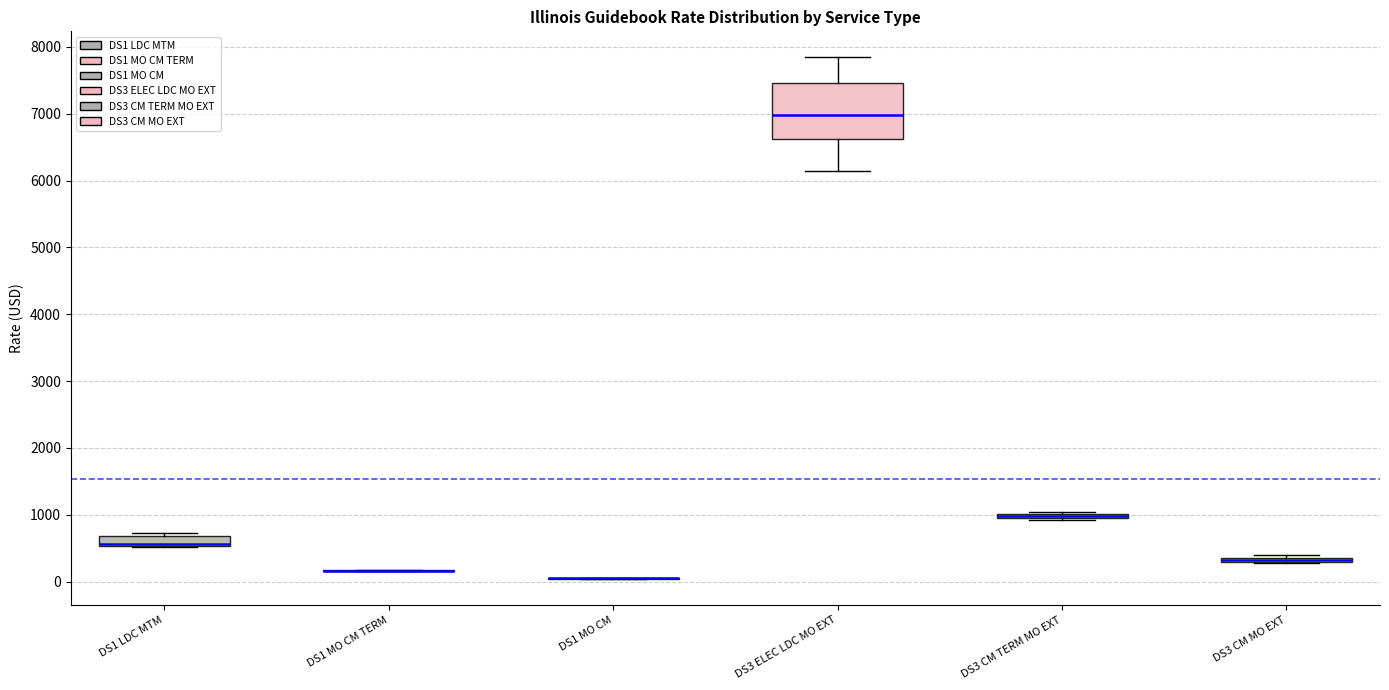

Where does the upper whisker of the box for DS3 ELEC LDC MO EXT end on the y-axis? The values are not printed on the chart, so give them approximately, as read against the axis.

7800